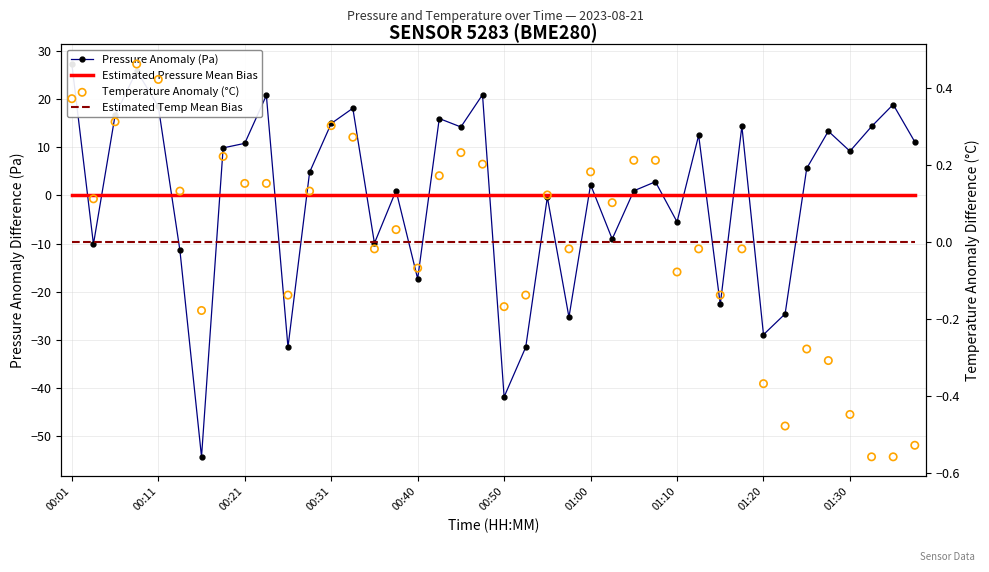

At how many categories does at least one series exceed -21?

40